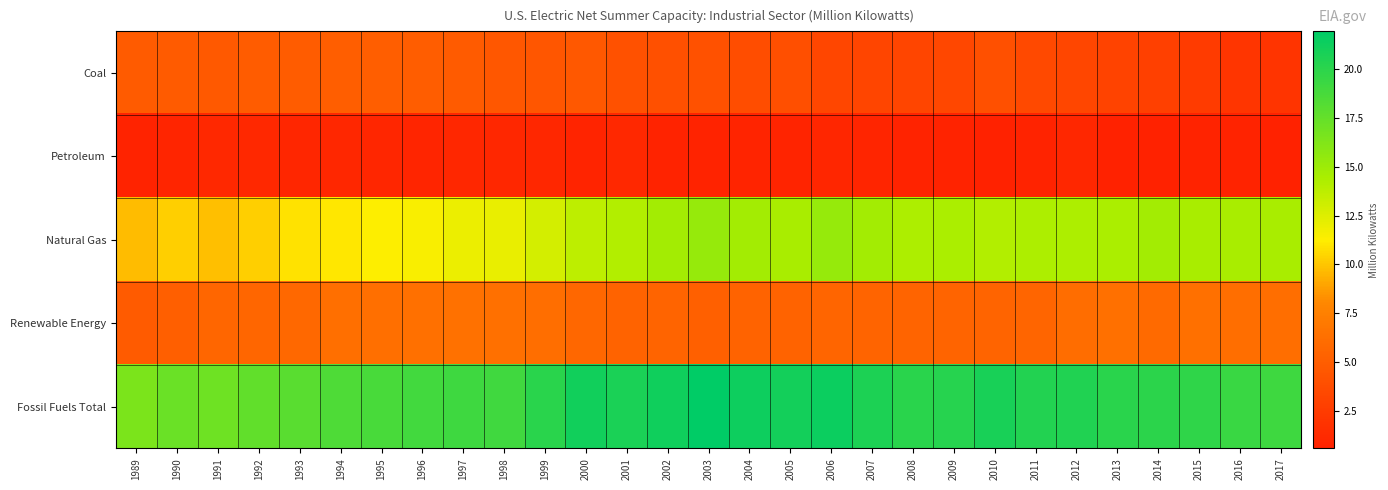

At how many categories does at least one series exceed 2?

29